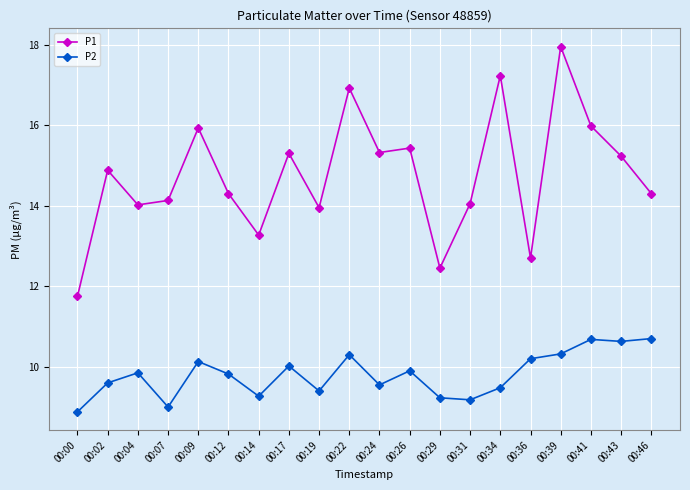

What is the spread (max minus min) of values at 00:07?

5.1